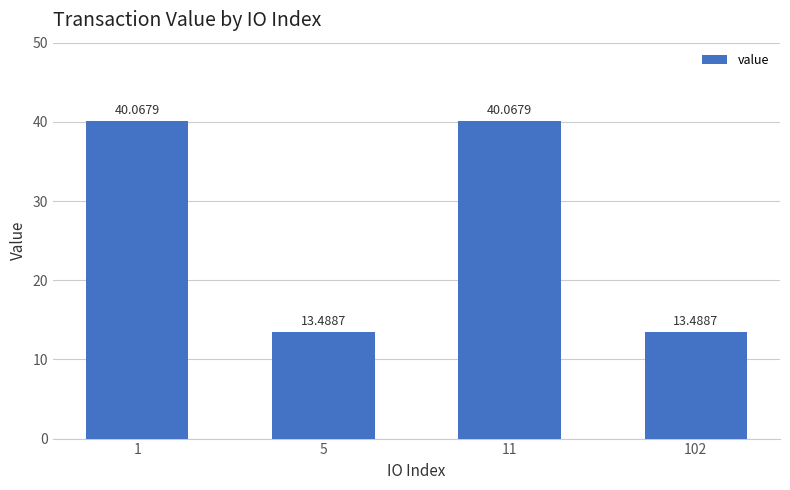

Are the bars horizontal?

No